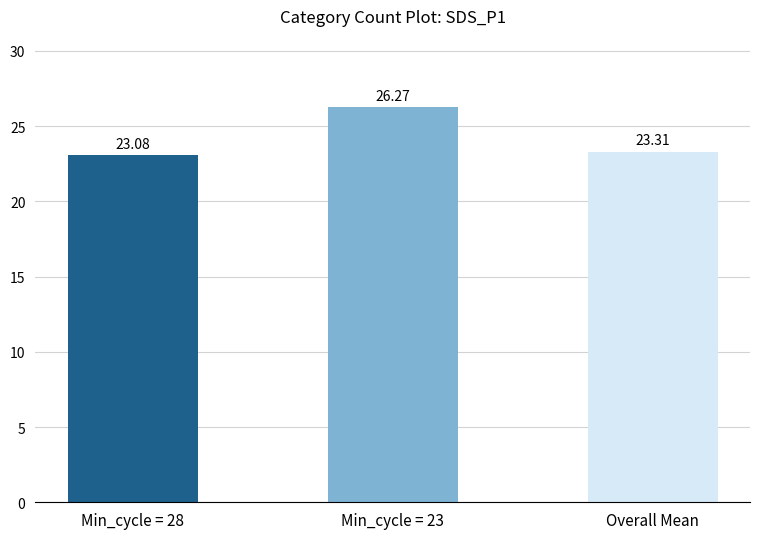

List the labels in order of value, smallest first.

Min_cycle = 28, Overall Mean, Min_cycle = 23